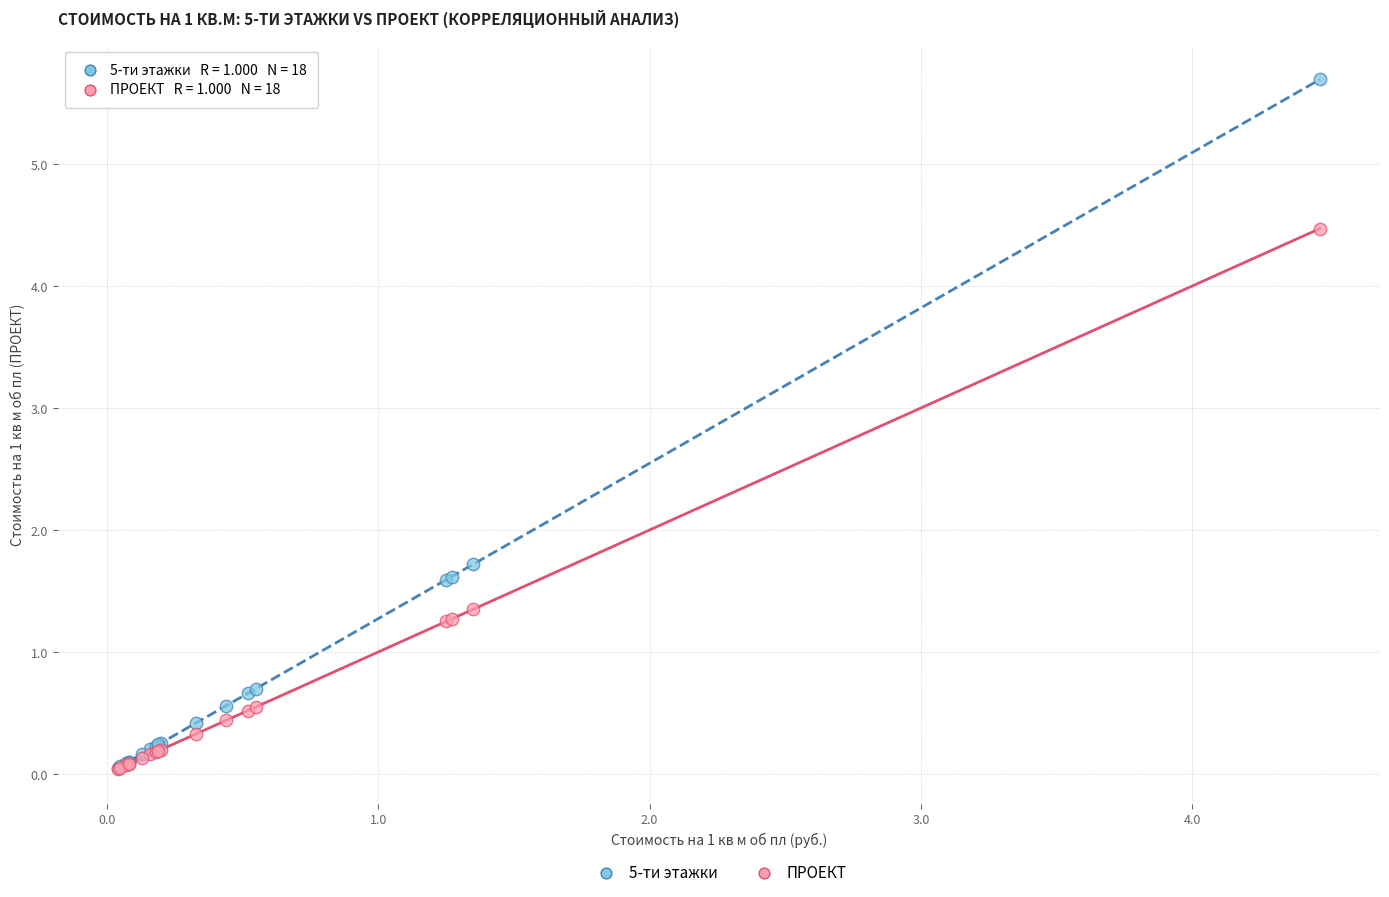

Across all series, what Y value is closest to 2?

1.7